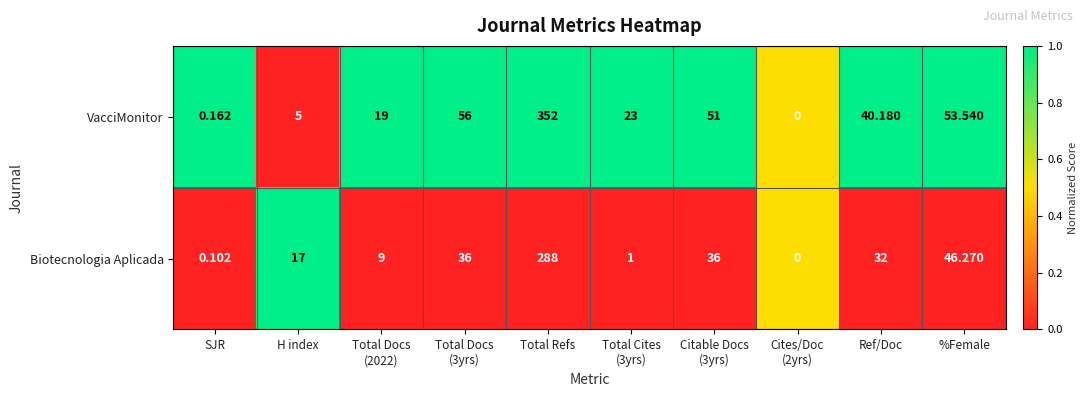

Which label corresponds to the smallest value in the chart?

Cites/Doc
(2yrs)